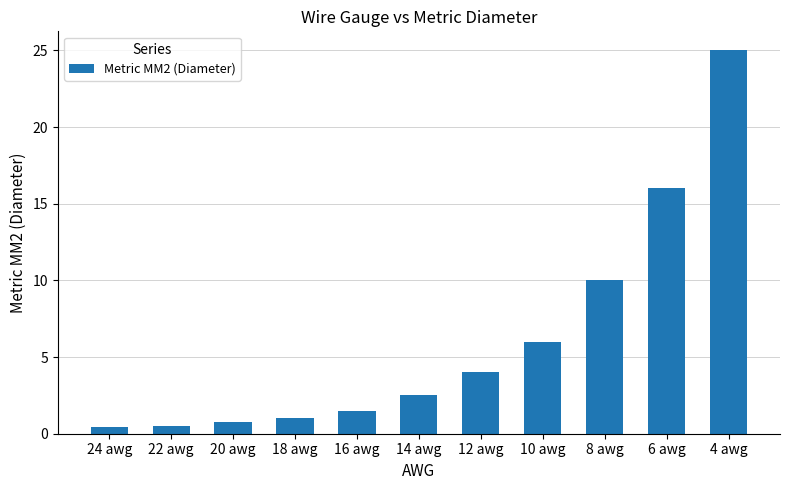

What is the maximum value shown in the chart?

25.0